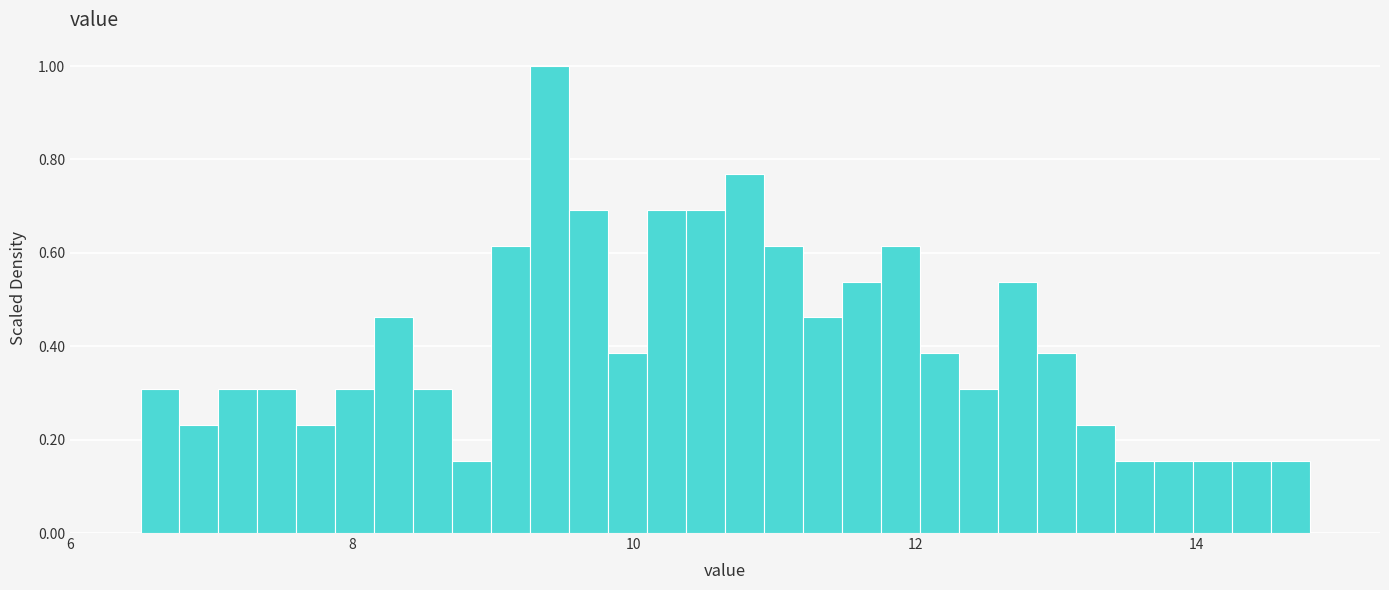

Around what value on the x-axis is the tallest bar? Give the approximate position of its centre, as read against the axis.

9.4